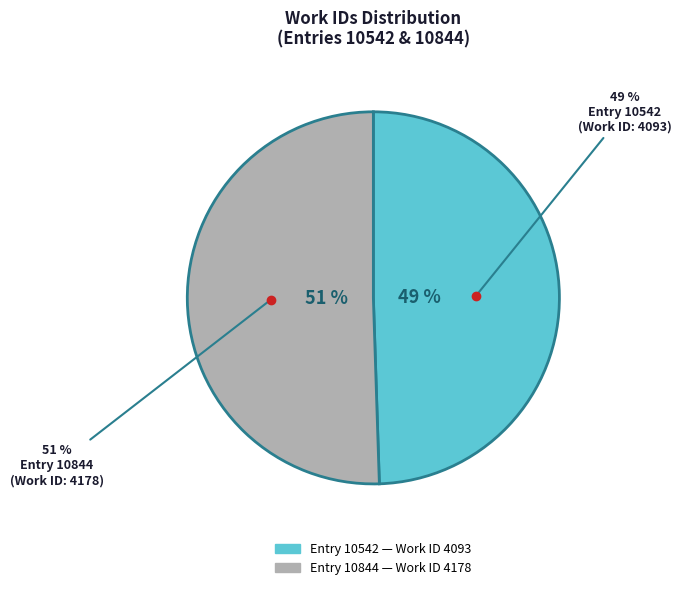

Is the sum of 10844 and 10542 greater than half?

Yes